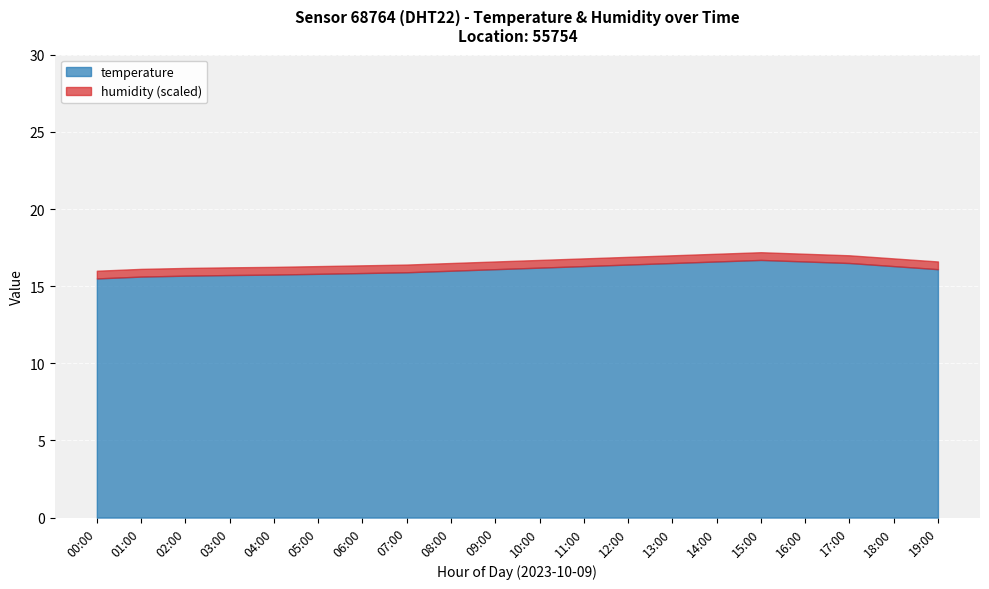

How many lines are shown in the chart?

2